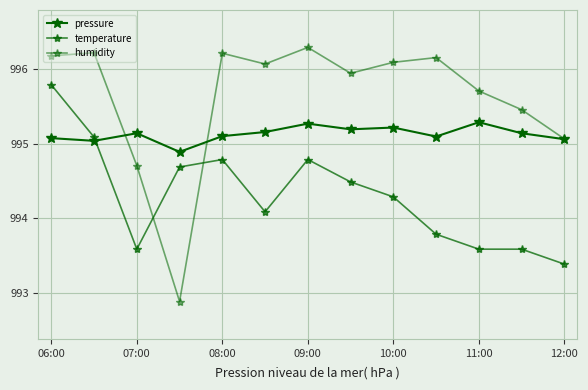

How many interior local peaks does the temperature series have?

2